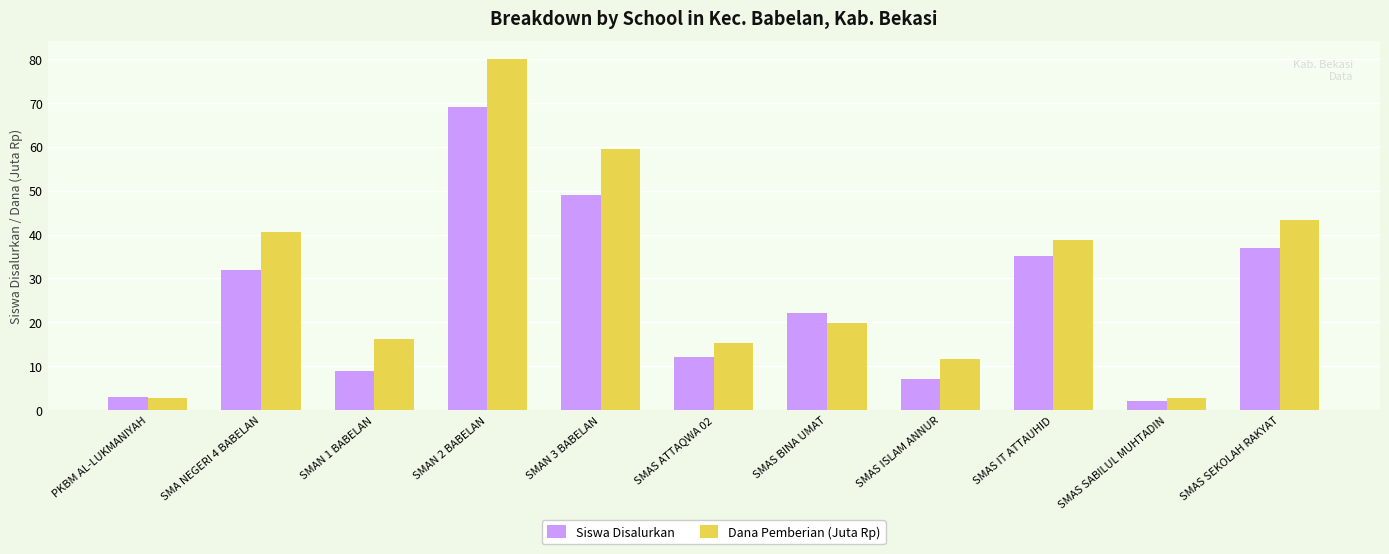

Reading left to right, what are all the values shown in this chart?

Siswa Disalurkan: PKBM AL-LUKMANIYAH=3.0	SMA NEGERI 4 BABELAN=32.0	SMAN 1 BABELAN=9.0	SMAN 2 BABELAN=69.0	SMAN 3 BABELAN=49.0	SMAS ATTAQWA 02=12.0	SMAS BINA UMAT=22.0	SMAS ISLAM ANNUR=7.0	SMAS IT ATTAUHID=35.0	SMAS SABILUL MUHTADIN=2.0	SMAS SEKOLAH RAKYAT=37.0
Dana Pemberian (Juta Rp): PKBM AL-LUKMANIYAH=2.7	SMA NEGERI 4 BABELAN=40.5	SMAN 1 BABELAN=16.2	SMAN 2 BABELAN=80.1	SMAN 3 BABELAN=59.4	SMAS ATTAQWA 02=15.3	SMAS BINA UMAT=19.8	SMAS ISLAM ANNUR=11.7	SMAS IT ATTAUHID=38.7	SMAS SABILUL MUHTADIN=2.7	SMAS SEKOLAH RAKYAT=43.2